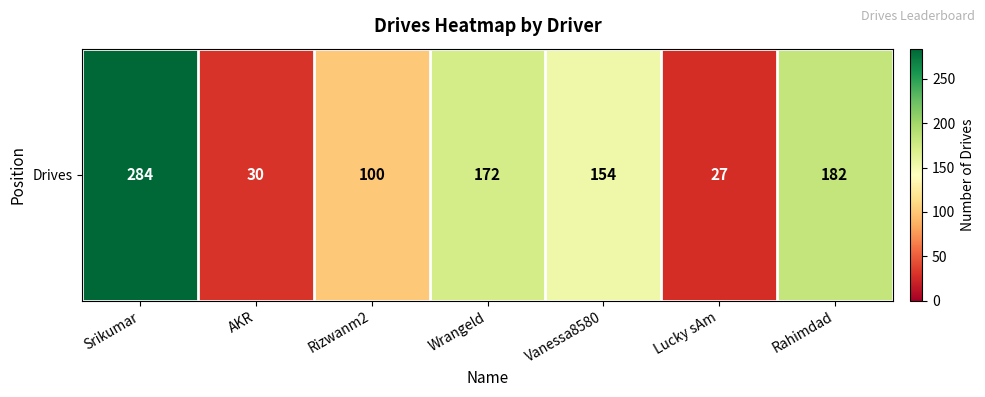

How many values are below 154?

3